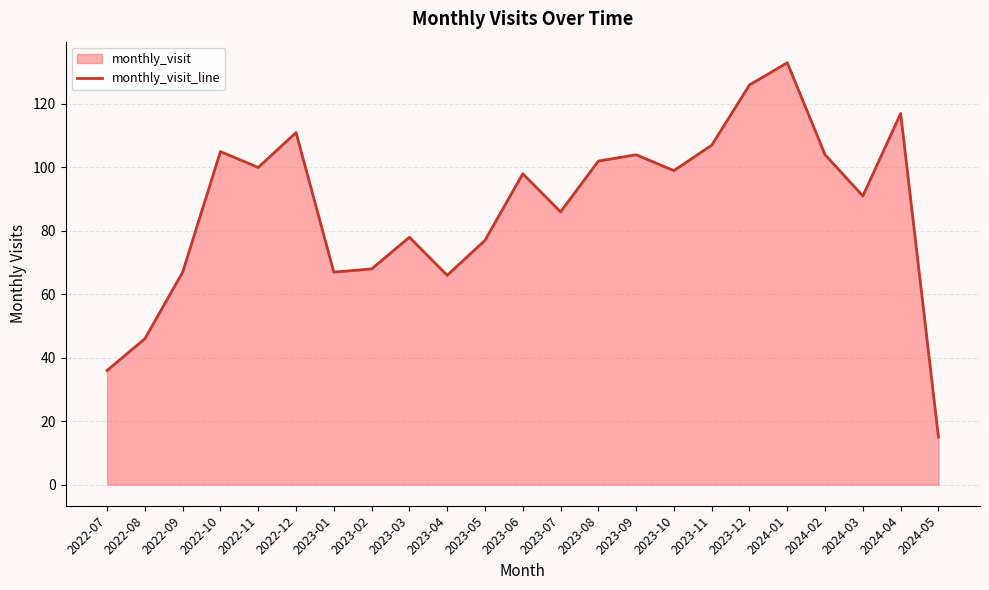

At which category does the data reach its first local peak?

2022-10